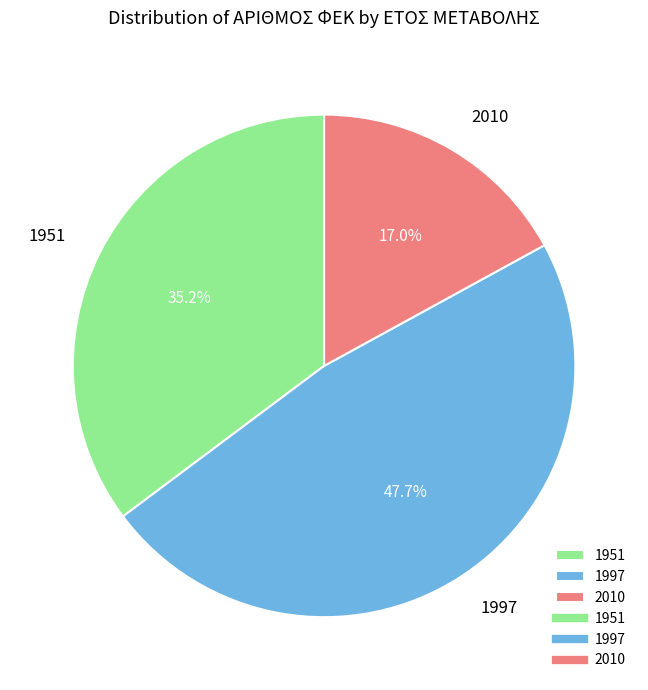

How many segments does this pie chart have?

3